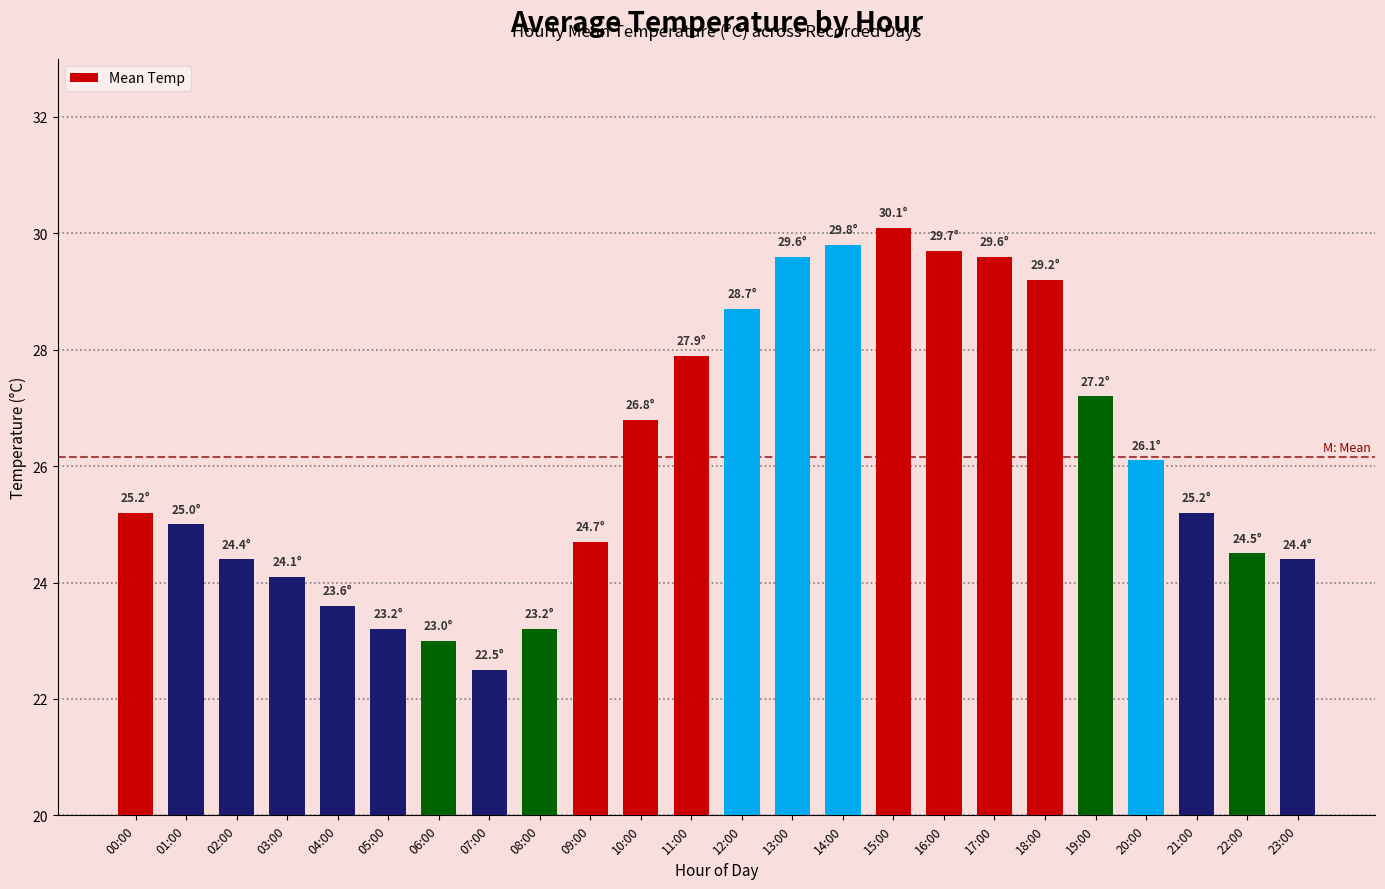

Reading left to right, extract all data points from this chart.

00:00=25.2	01:00=25.0	02:00=24.4	03:00=24.1	04:00=23.6	05:00=23.2	06:00=23.0	07:00=22.5	08:00=23.2	09:00=24.7	10:00=26.8	11:00=27.9	12:00=28.7	13:00=29.6	14:00=29.8	15:00=30.1	16:00=29.7	17:00=29.6	18:00=29.2	19:00=27.2	20:00=26.1	21:00=25.2	22:00=24.5	23:00=24.4